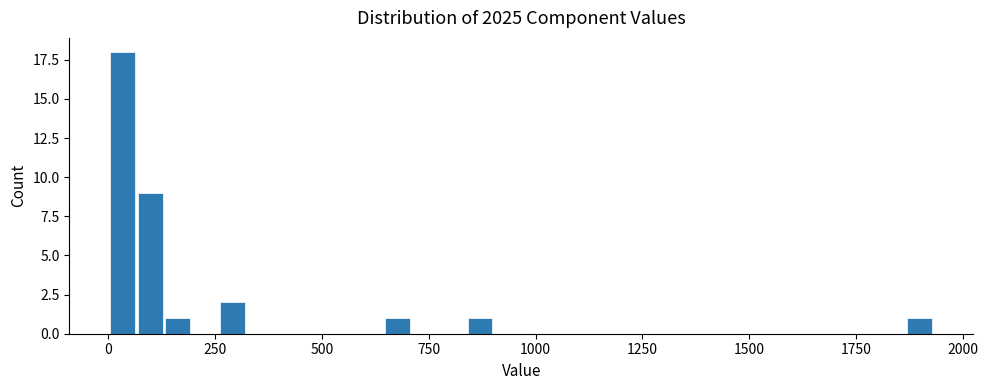

Read against the x-axis, roughly where is the centre of the tallest bar?

50